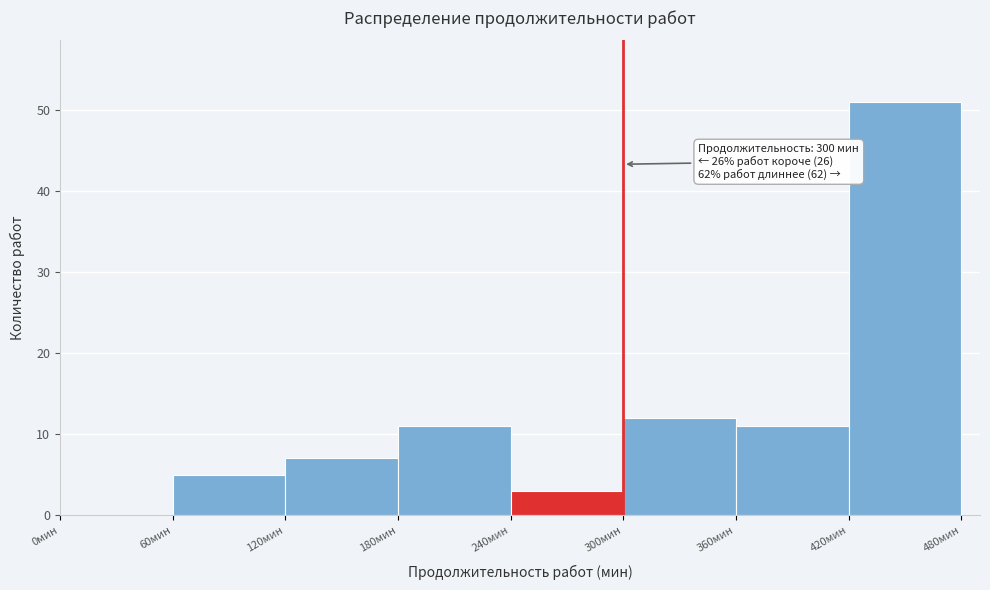

Over which range of the x-axis is the bar tallest?

420 to 480